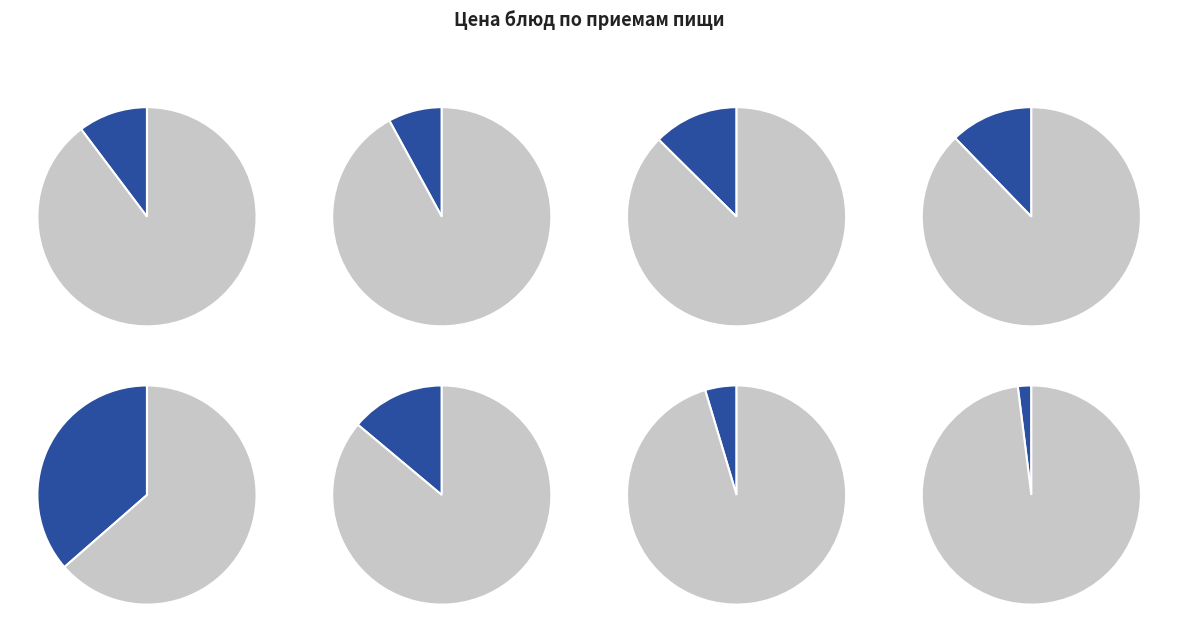

What is the ratio of the value at компот из сухофруктов to the value at какао с молоком?

0.6